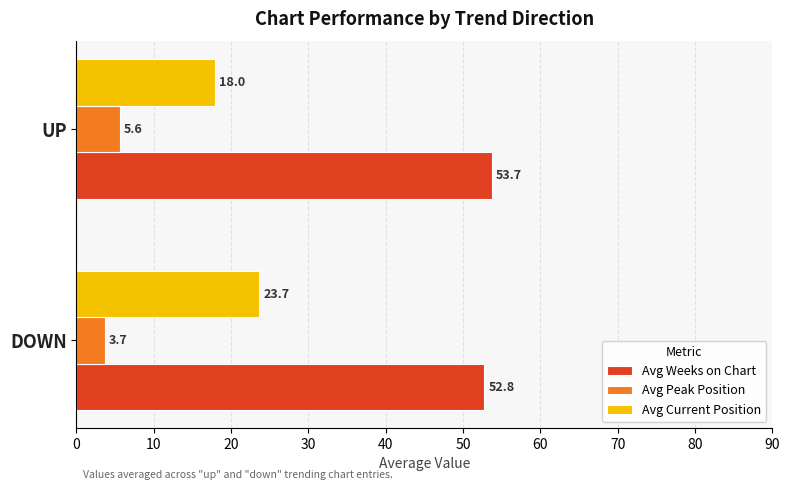

The value of Avg Current Position at UP is 24.0. True or false?

False